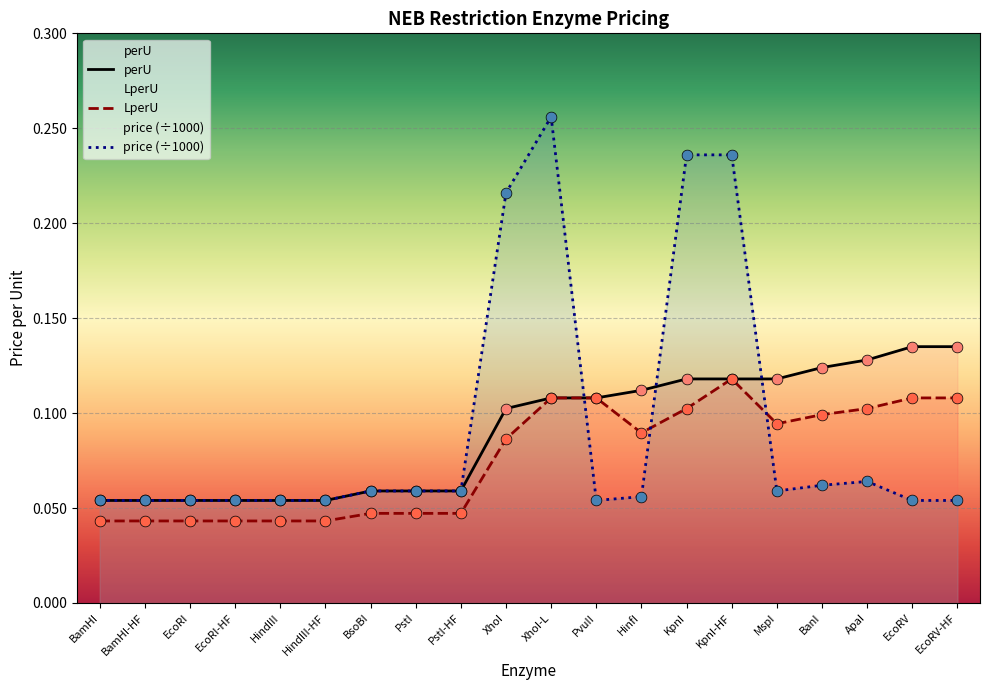

At how many categories does at least one series exceed 0?

20